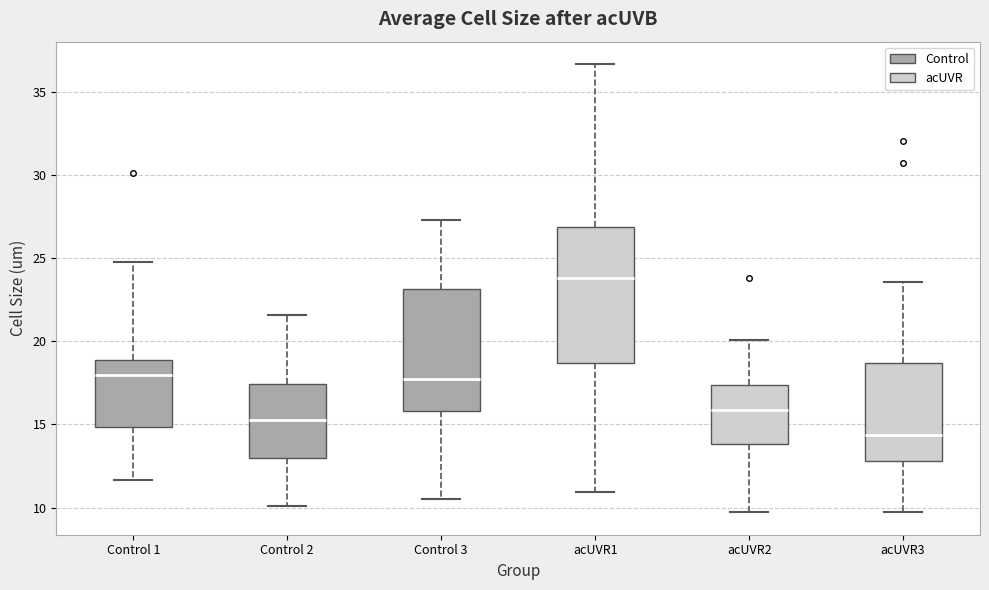

Which box's median line is the highest?

acUVR1